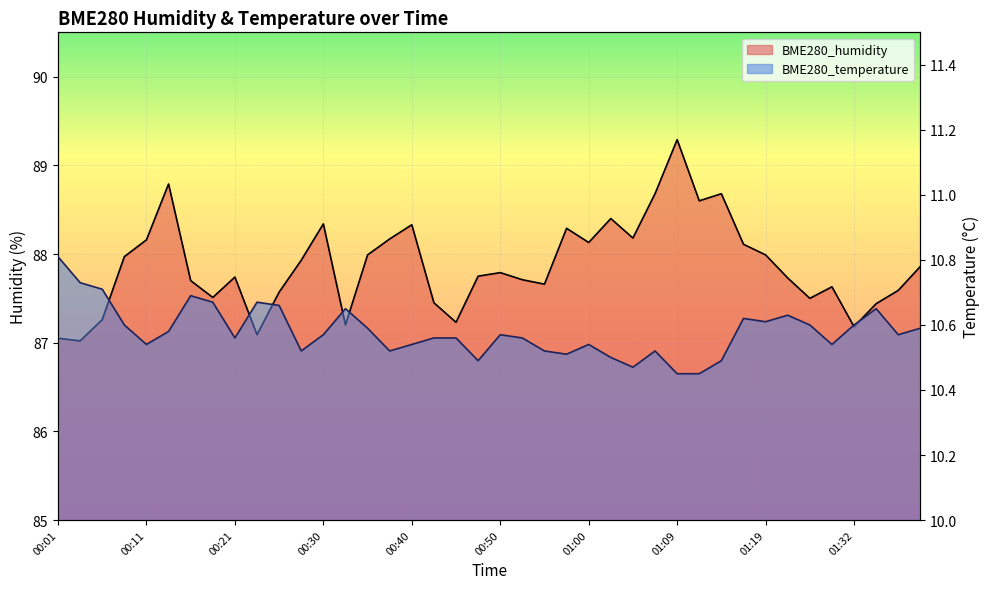

Is it true that BME280_humidity equals 88.1 at 01:17?

True